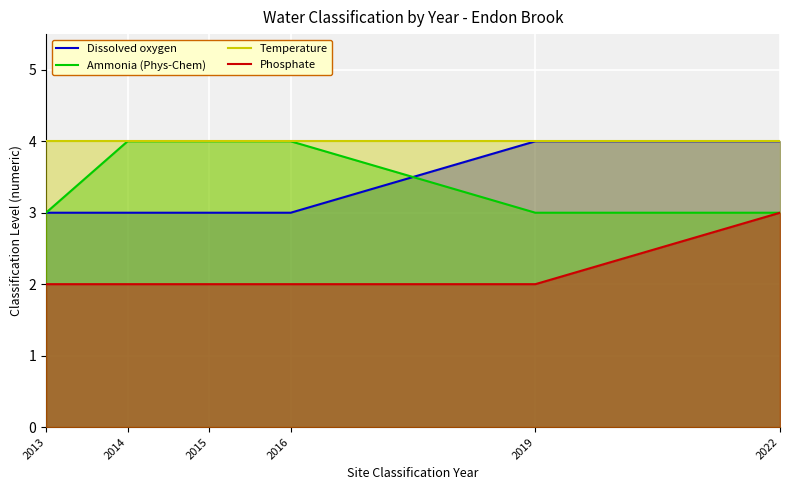

List the series in order of their peak value, highest first.

Dissolved oxygen, Ammonia (Phys-Chem), Temperature, Phosphate